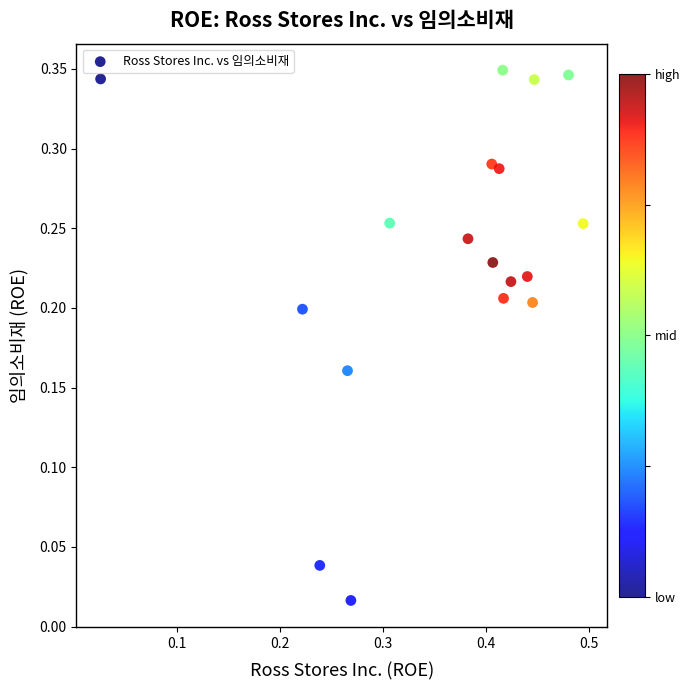

What is the range of X values (max minus min)?

0.5